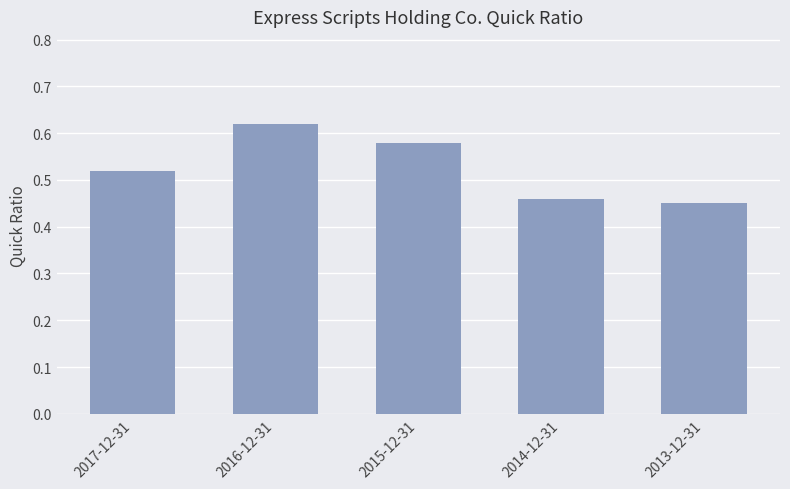

Which has a higher value, 2016-12-31 or 2015-12-31?

2016-12-31